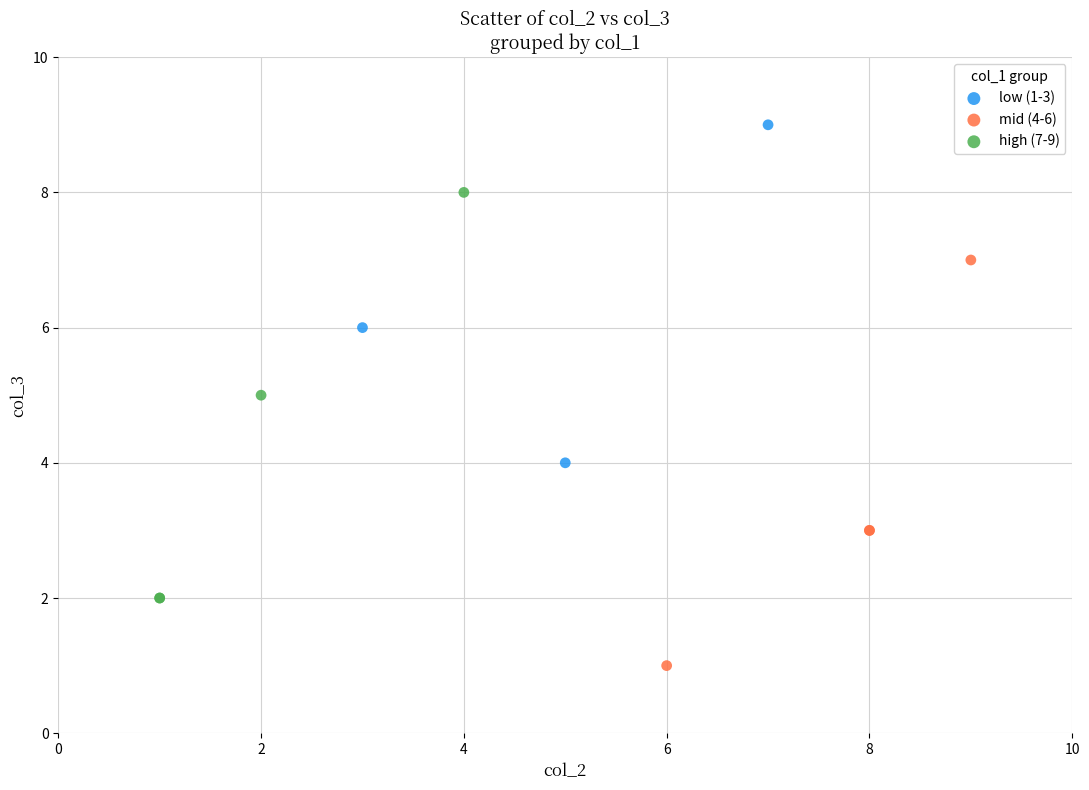

Which series reaches the minimum Y coordinate?

mid (4-6)